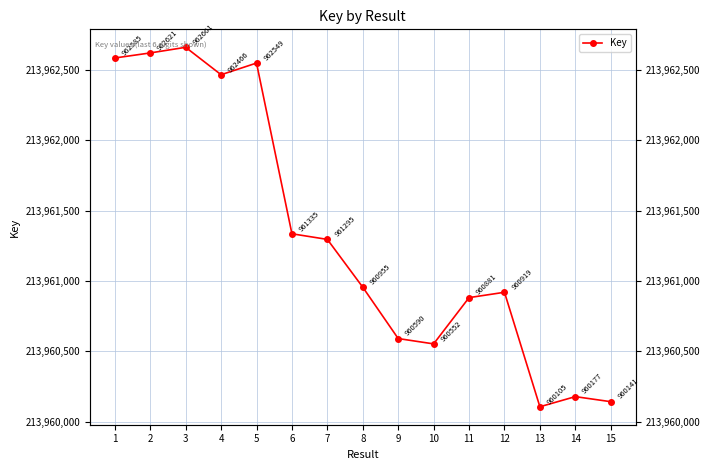

True or false: the data shows 133098089 at 3.

False